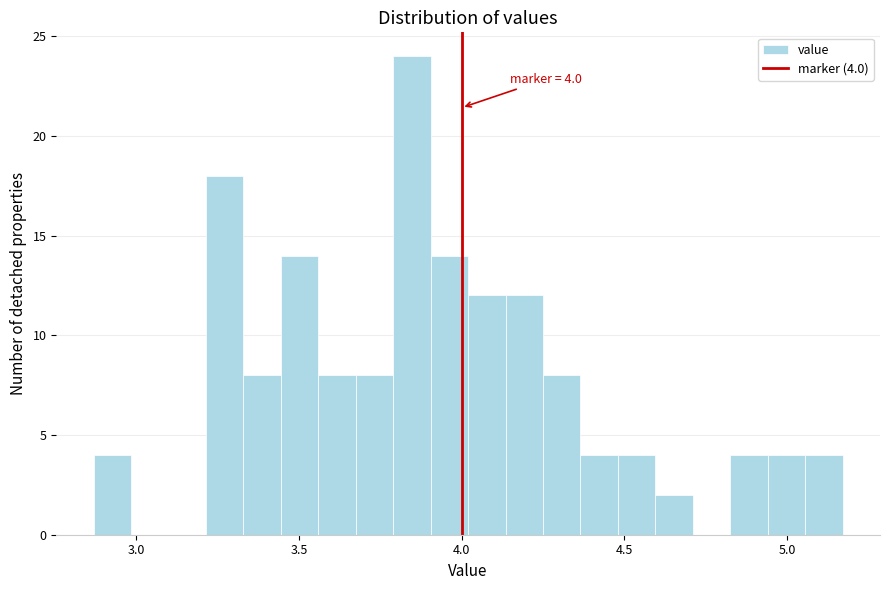

Around what value on the x-axis is the tallest bar? Give the approximate position of its centre, as read against the axis.

3.85